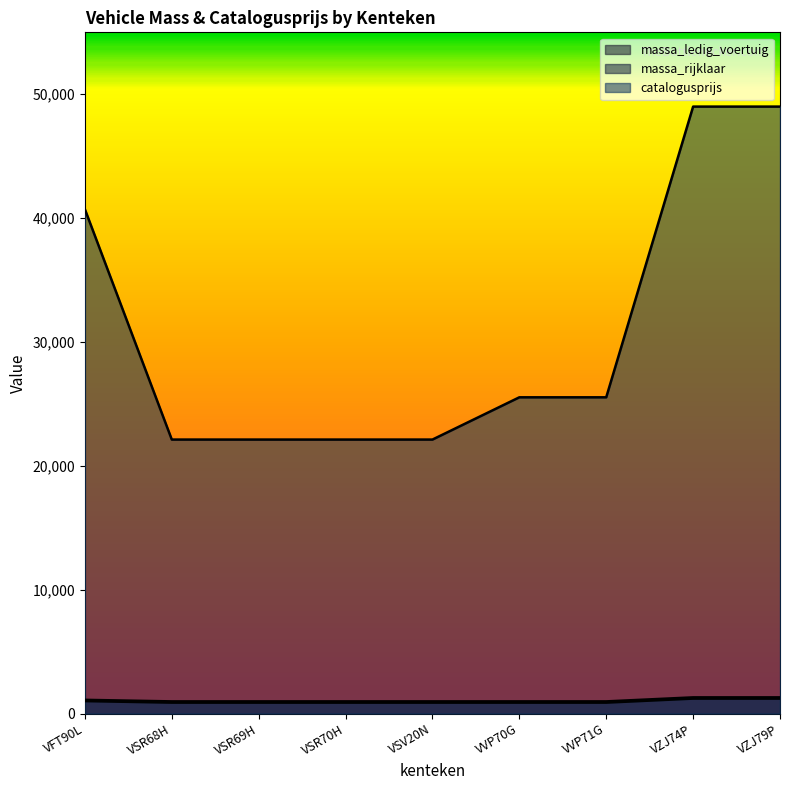

True or false: massa_ledig_voertuig has more than 2 interior local peaks.

False